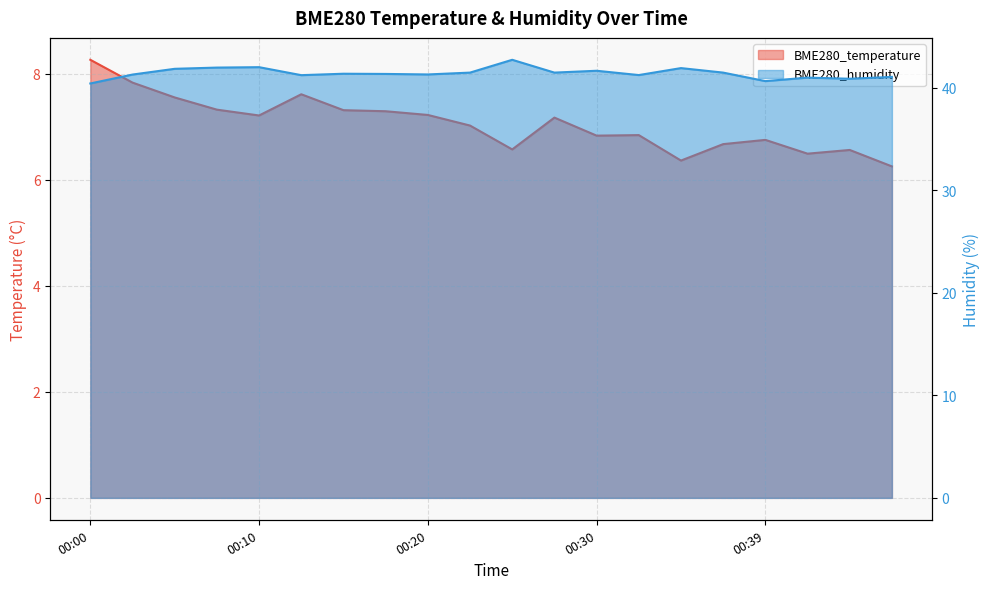

What are all the series names shown in the legend?

BME280_temperature, BME280_humidity